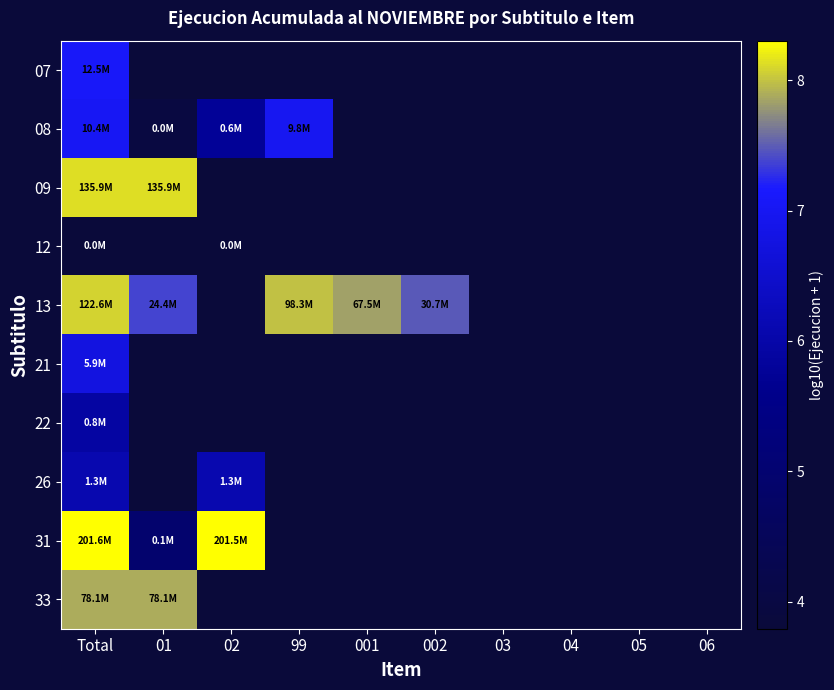

At how many categories does at least one series exceed 6?

6